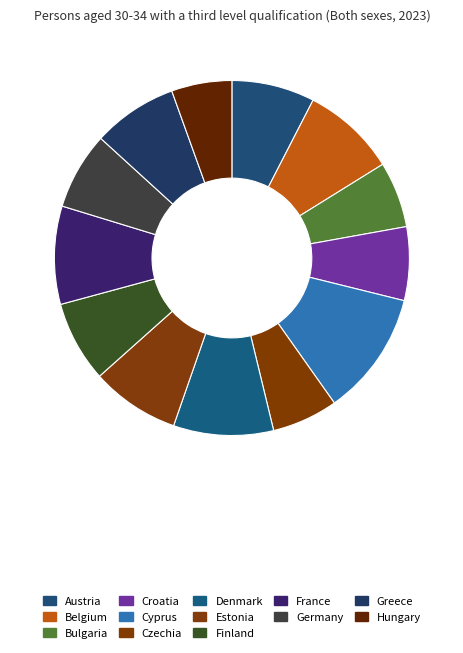

How much of the chart is everything except Austria?

92.4%